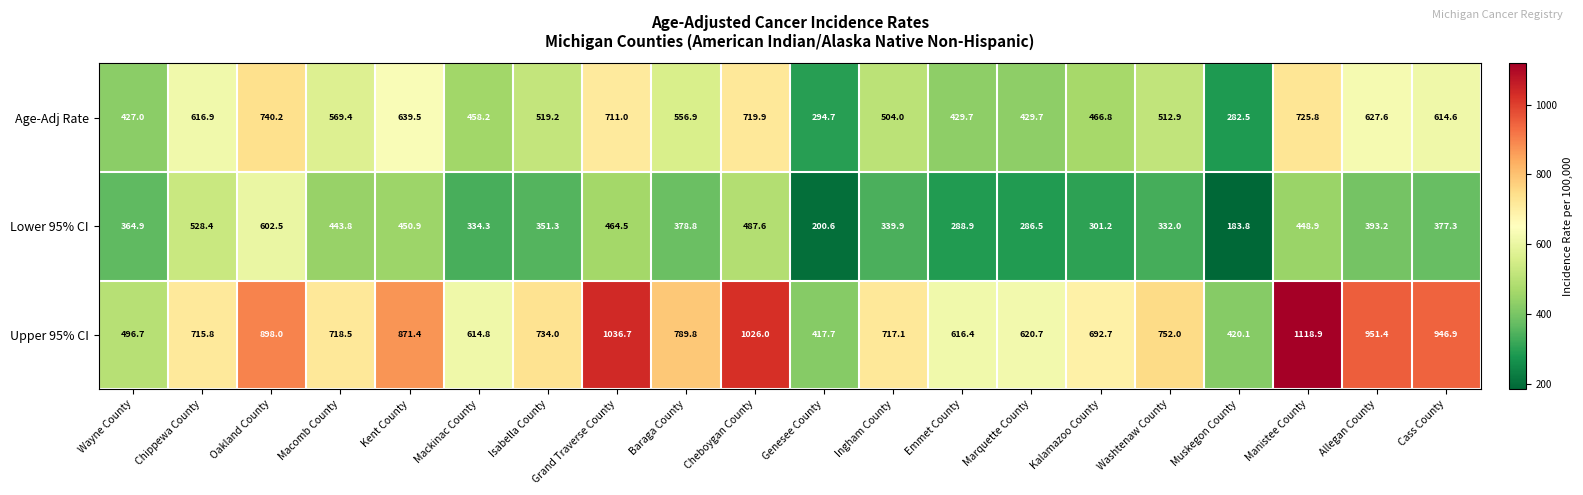

Rank the series by their average value, from lowest to highest.

Lower 95% CI, Age-Adj Rate, Upper 95% CI